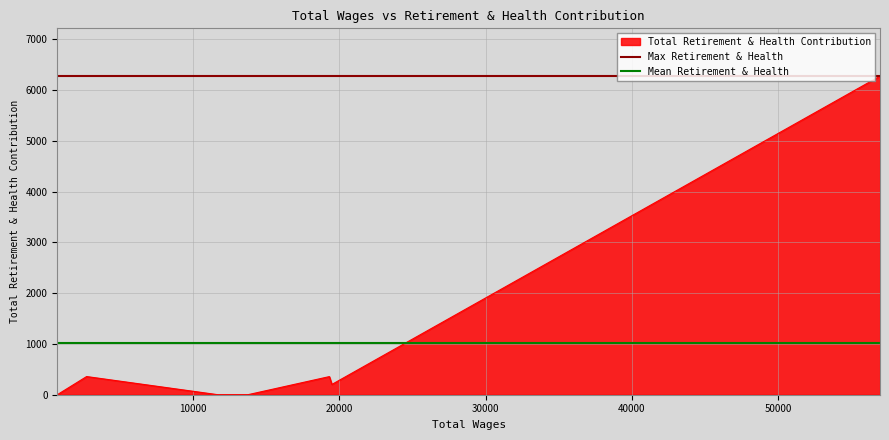

What is the average value of the Mean Retirement & Health series?

1027.9